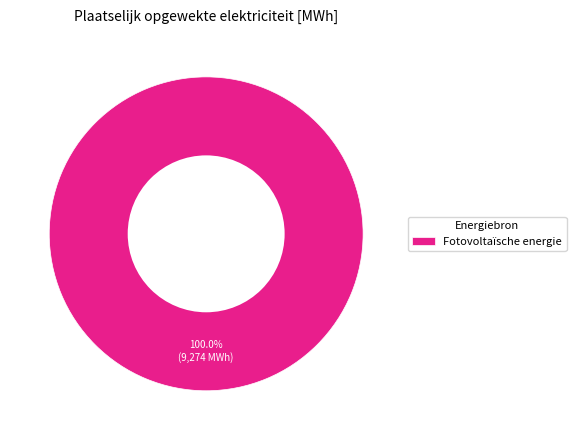

Which category accounts for the majority?

Fotovoltaïsche energie